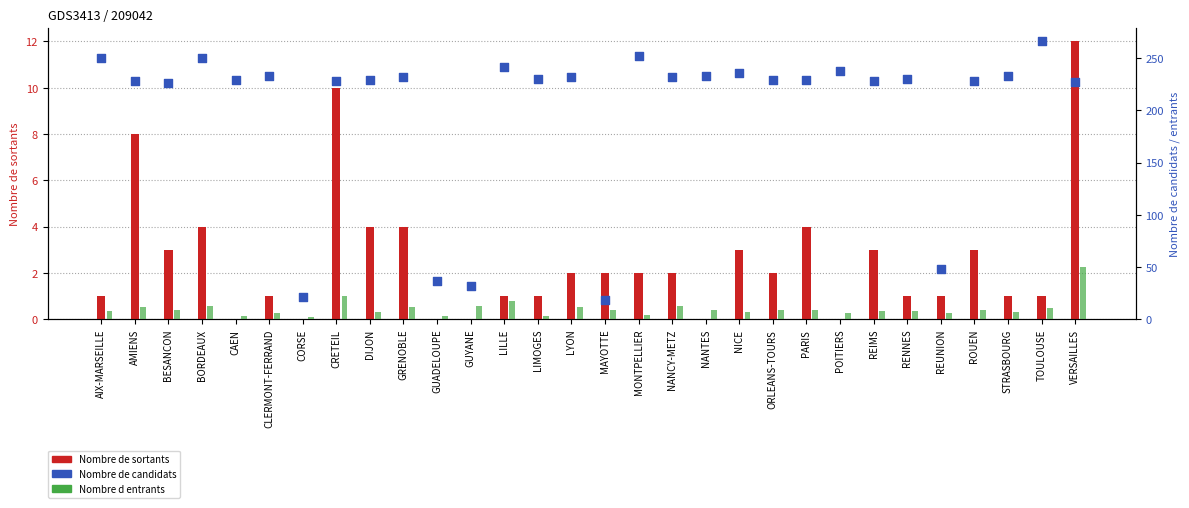

Which series has the largest total across all categories?

Nombre de candidats